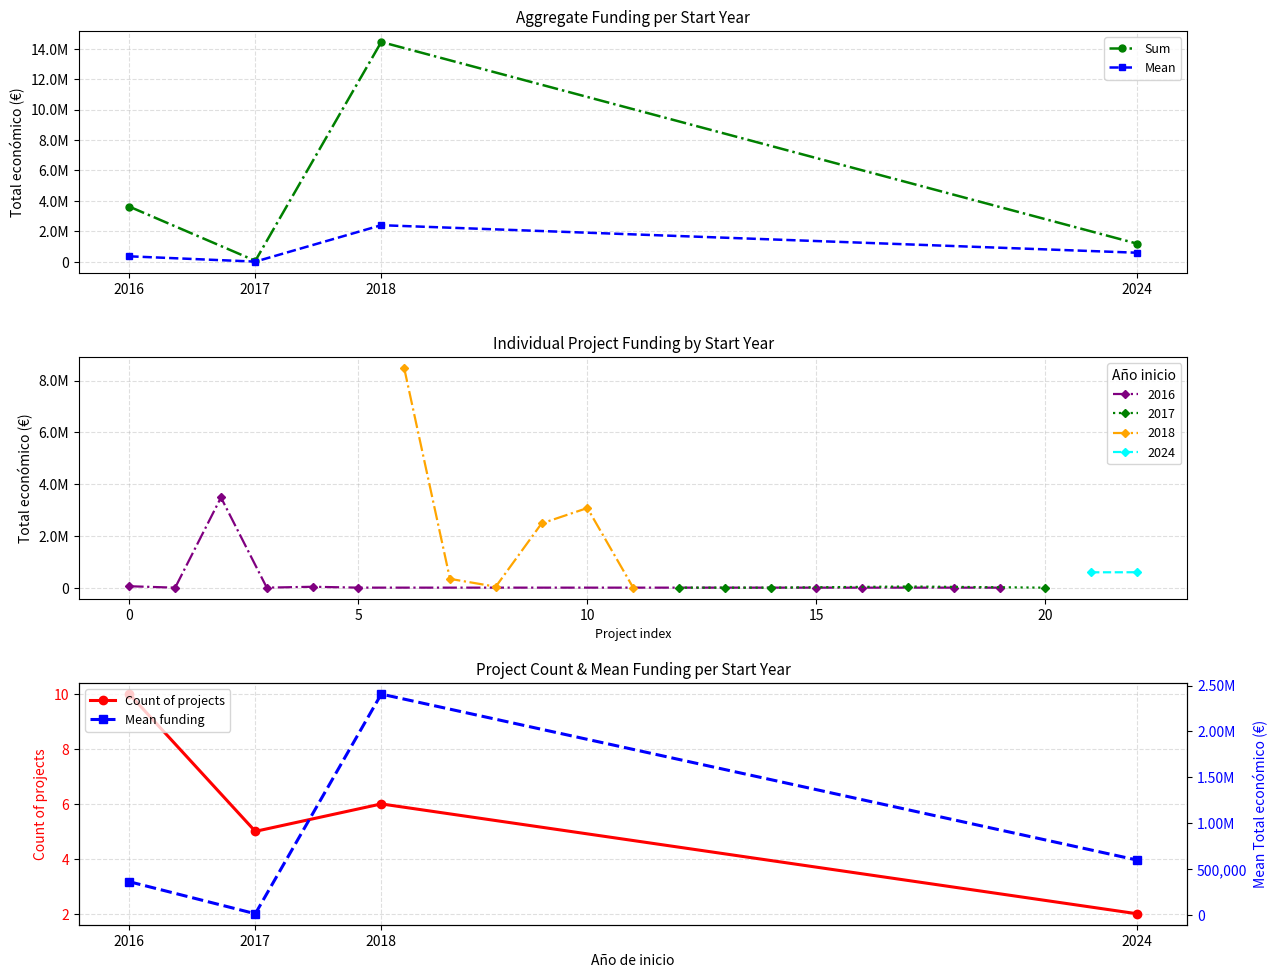

True or false: Sum and Mean funding intersect in this chart.

False